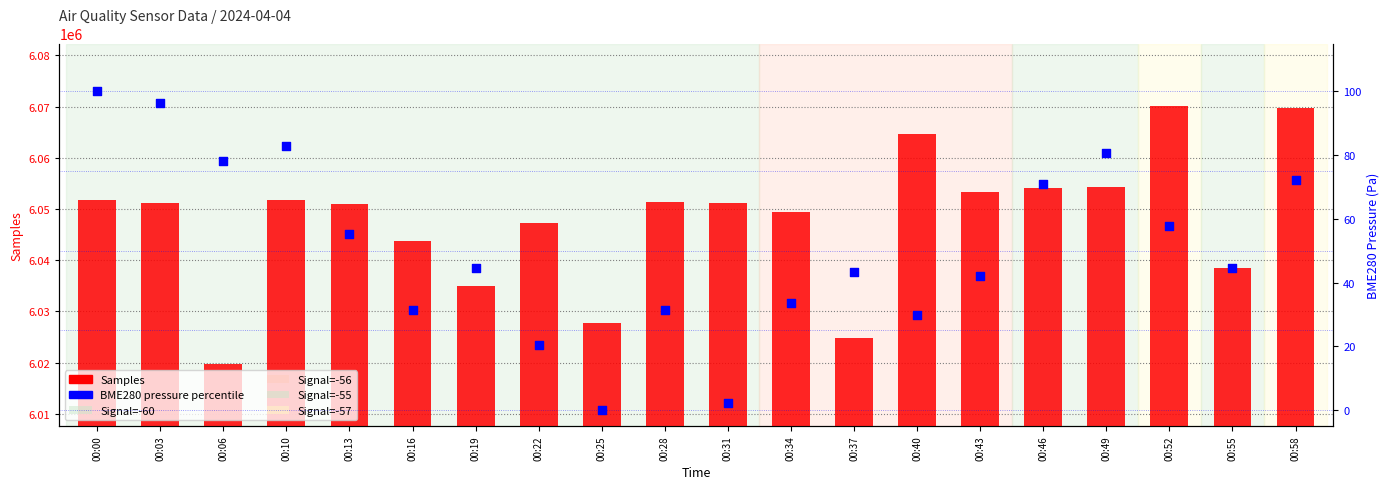

Which series contains the lowest Y value?

BME280 pressure percentile